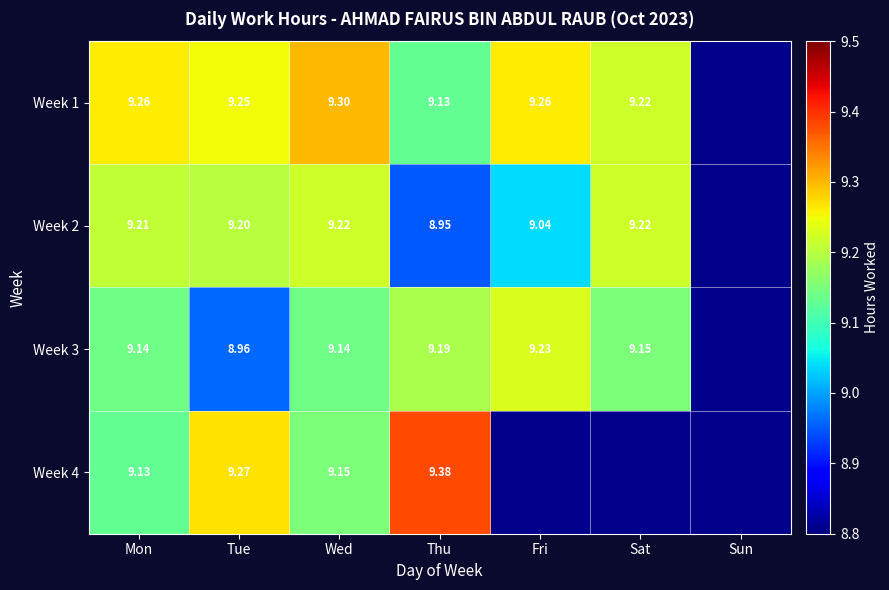

The Week 2 series shows 5.7 at Tue. True or false?

False